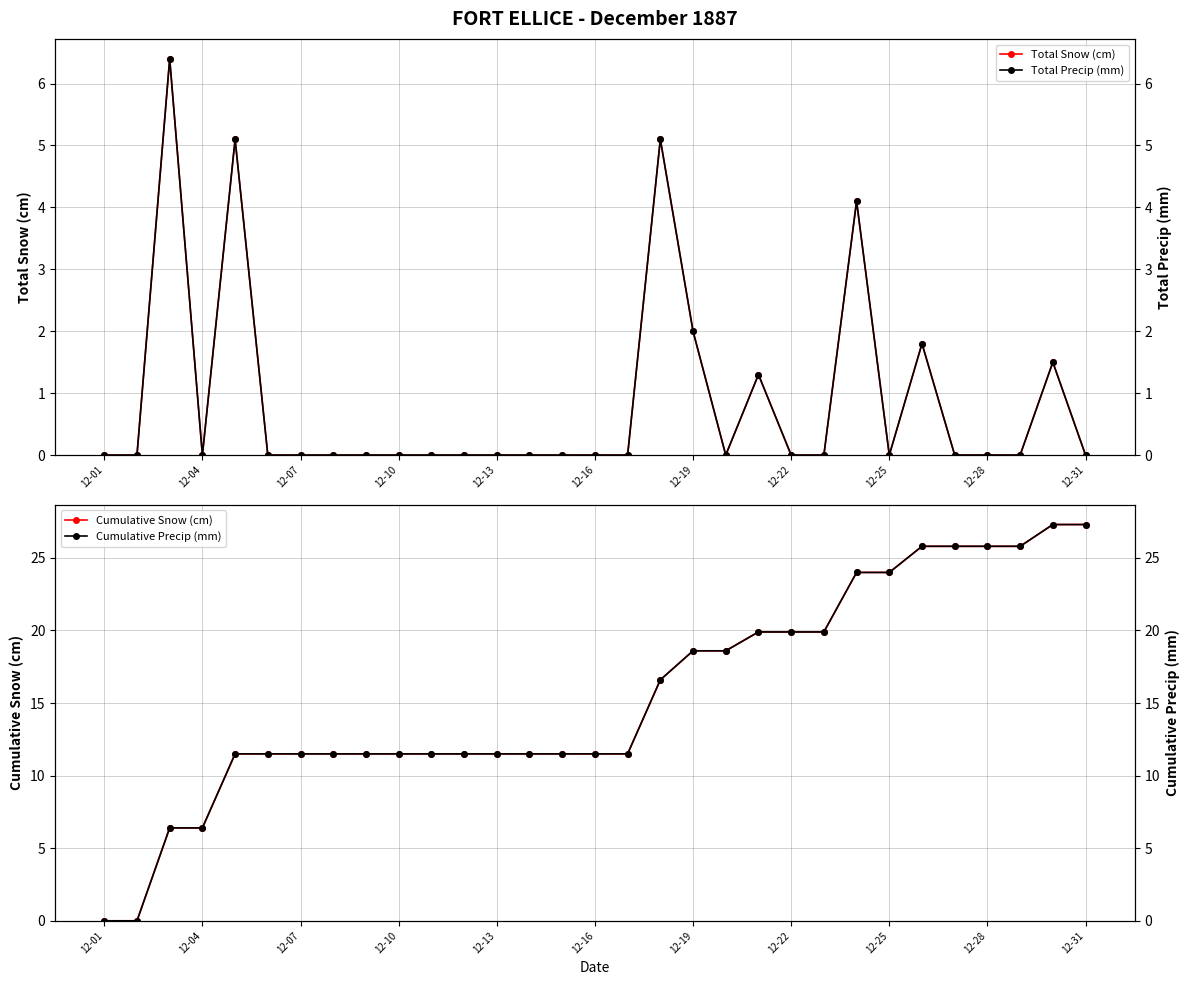

At which category does the chart reach its peak across all series?

29